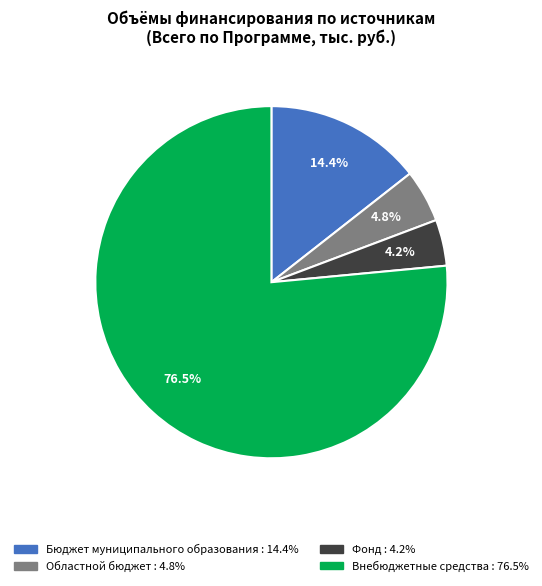

To the nearest percent, what is the difference between the largest and smallest slice percentages?

72%